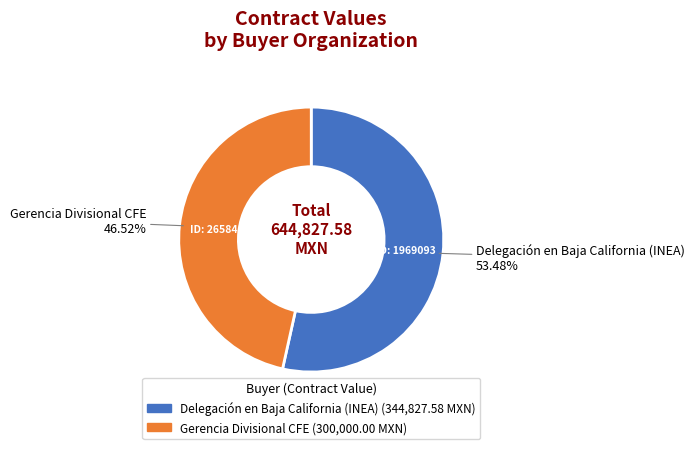

To the nearest percent, what is the combined percentage of Delegación en Baja California (INEA) and Gerencia Divisional CFE?

100%